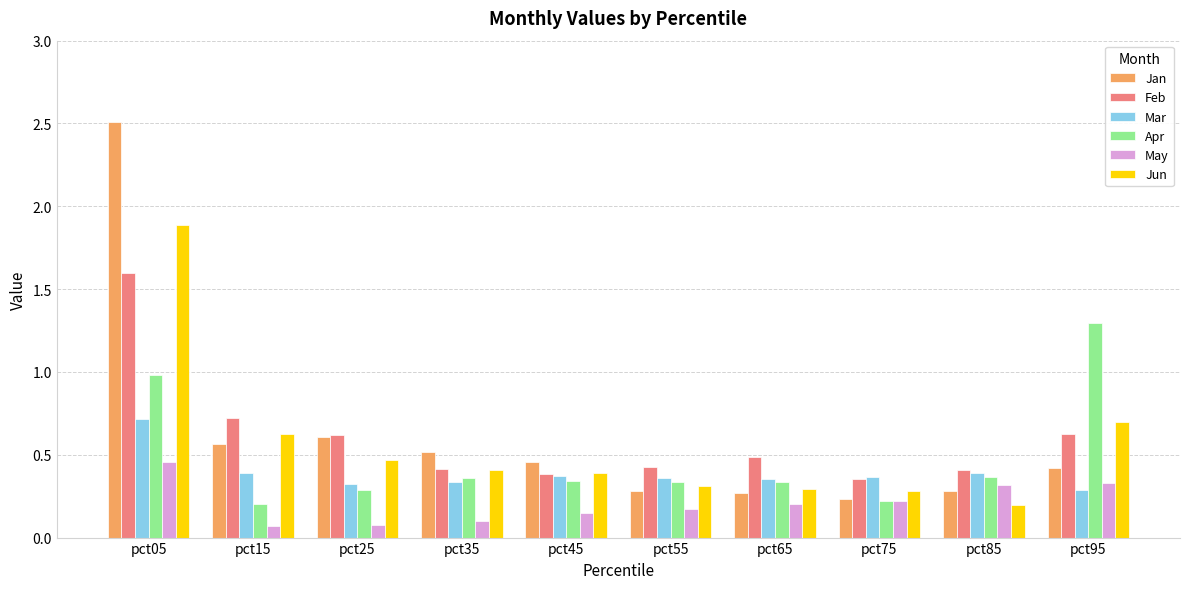

What is the difference between the highest and lowest values at pct05?

2.1